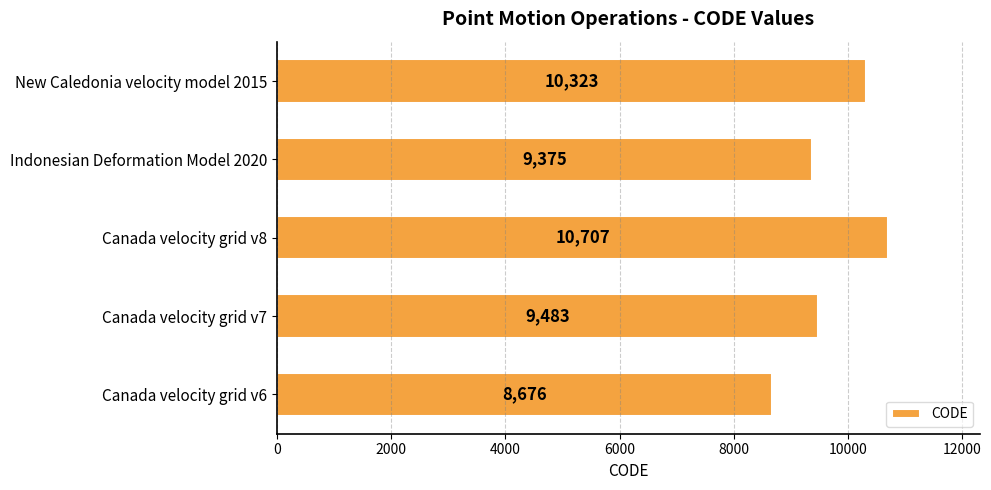

Between New Caledonia velocity model 2015 and Indonesian Deformation Model 2020, which is larger?

New Caledonia velocity model 2015